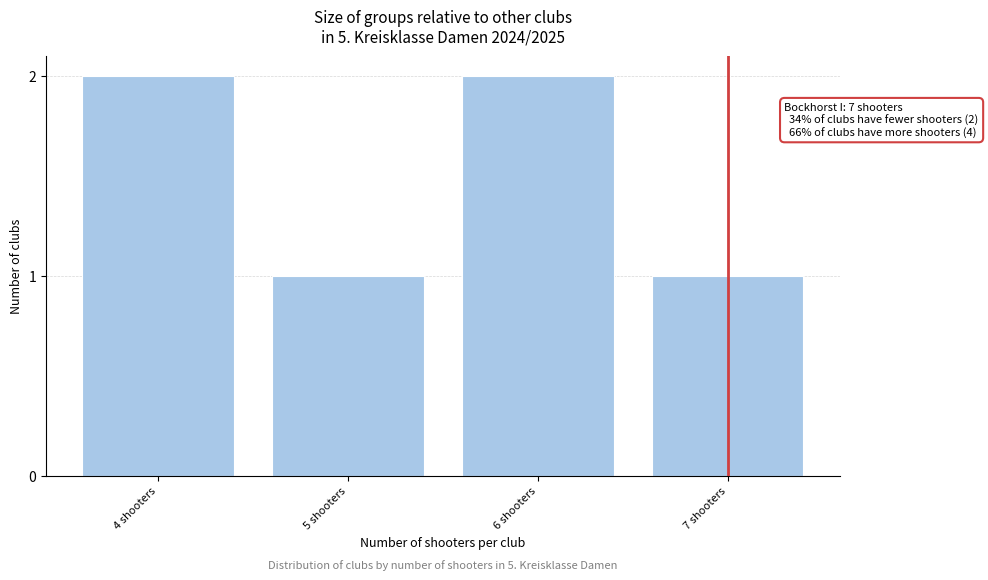

Reading left to right, transcribe all the data shown in this chart.

4 shooters=2	5 shooters=1	6 shooters=2	7 shooters=1